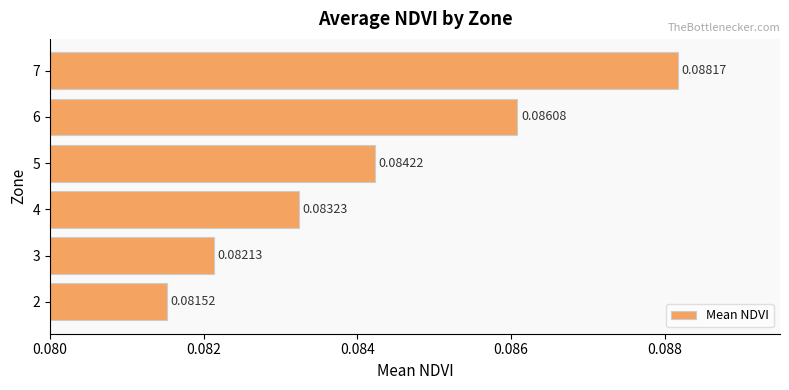

List the labels in order of value, smallest first.

2, 3, 4, 5, 6, 7